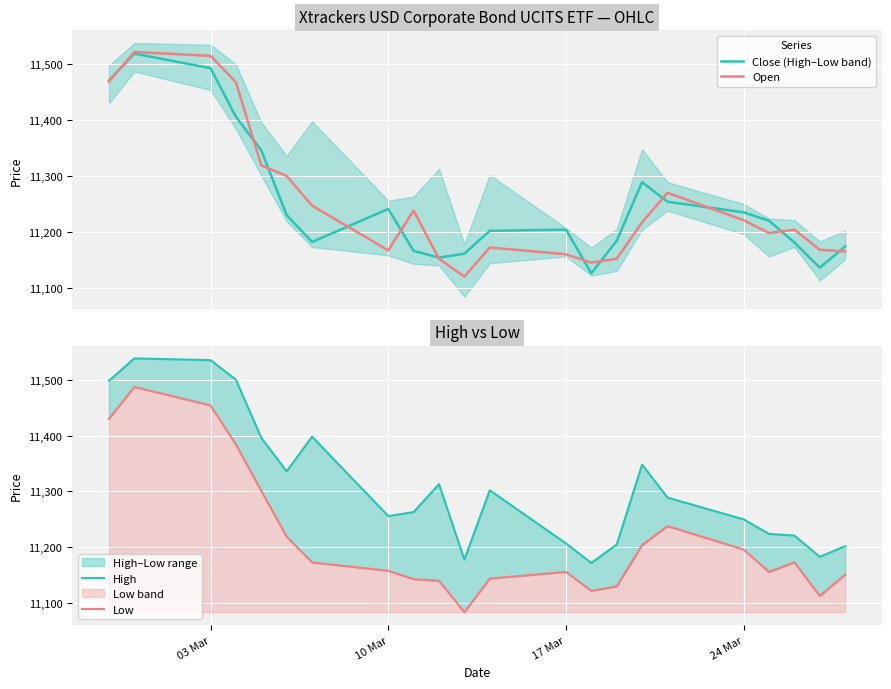

What is the minimum value for Close (High–Low band)?

11126